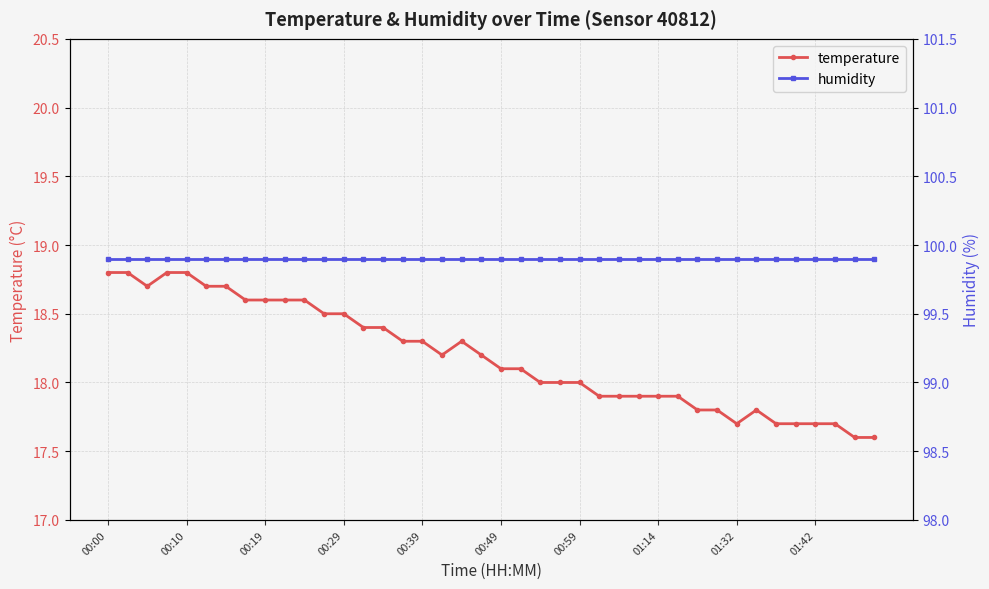

True or false: temperature and humidity intersect in this chart.

False